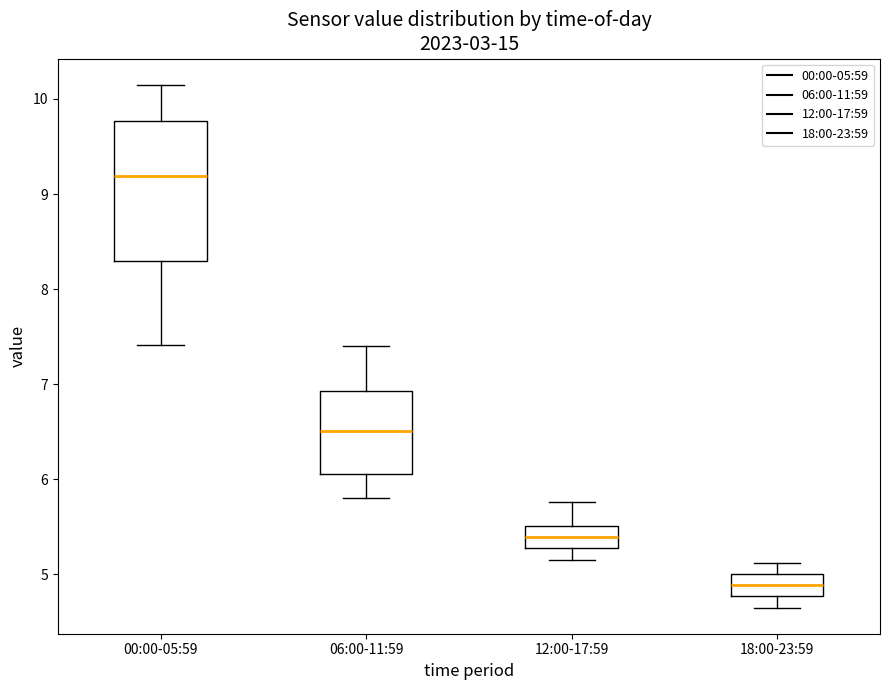

Where is the upper edge of the box for 00:00-05:59 on the y-axis? The values are not printed on the chart, so give them approximately, as read against the axis.

9.8